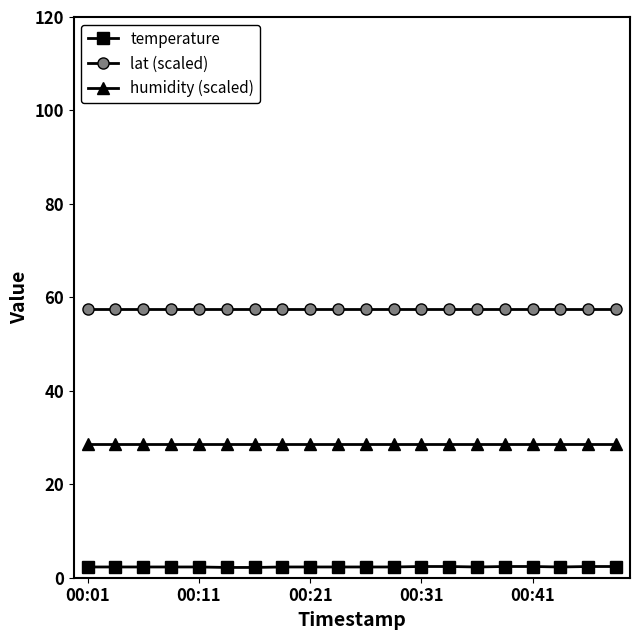

List the series in order of their peak value, lowest first.

temperature, humidity (scaled), lat (scaled)